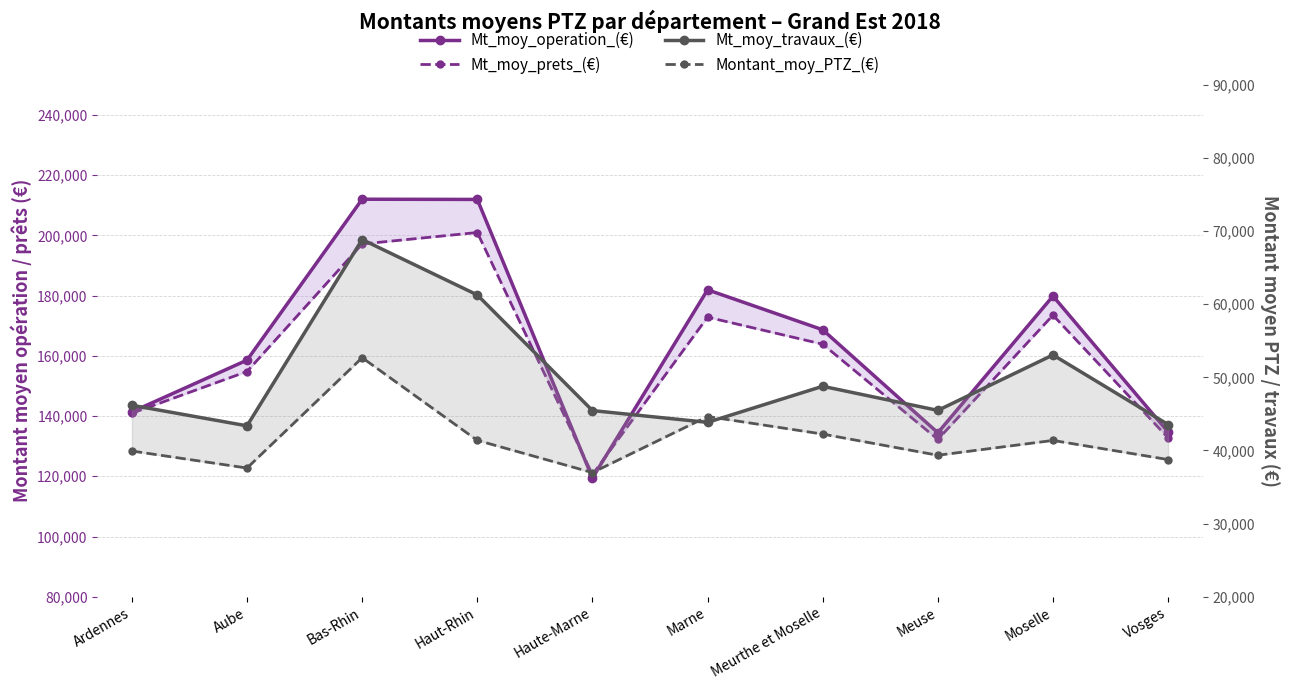

Reading left to right, extract all data points from this chart.

Mt_moy_operation_(€): Ardennes=141391	Aube=158578	Bas-Rhin=212025	Haut-Rhin=211955	Haute-Marne=119427	Marne=181937	Meurthe et Moselle=168661	Meuse=134459	Moselle=179856	Vosges=134698
Mt_moy_prets_(€): Ardennes=140939	Aube=154802	Bas-Rhin=197154	Haut-Rhin=200970	Haute-Marne=120567	Marne=172852	Meurthe et Moselle=163872	Meuse=132253	Moselle=173515	Vosges=132757
Mt_moy_travaux_(€): Ardennes=46184	Aube=43371	Bas-Rhin=68848	Haut-Rhin=61273	Haute-Marne=45457	Marne=43846	Meurthe et Moselle=48780	Meuse=45482	Moselle=53067	Vosges=43546
Montant_moy_PTZ_(€): Ardennes=39928	Aube=37597	Bas-Rhin=52689	Haut-Rhin=41384	Haute-Marne=36975	Marne=44645	Meurthe et Moselle=42243	Meuse=39346	Moselle=41375	Vosges=38755